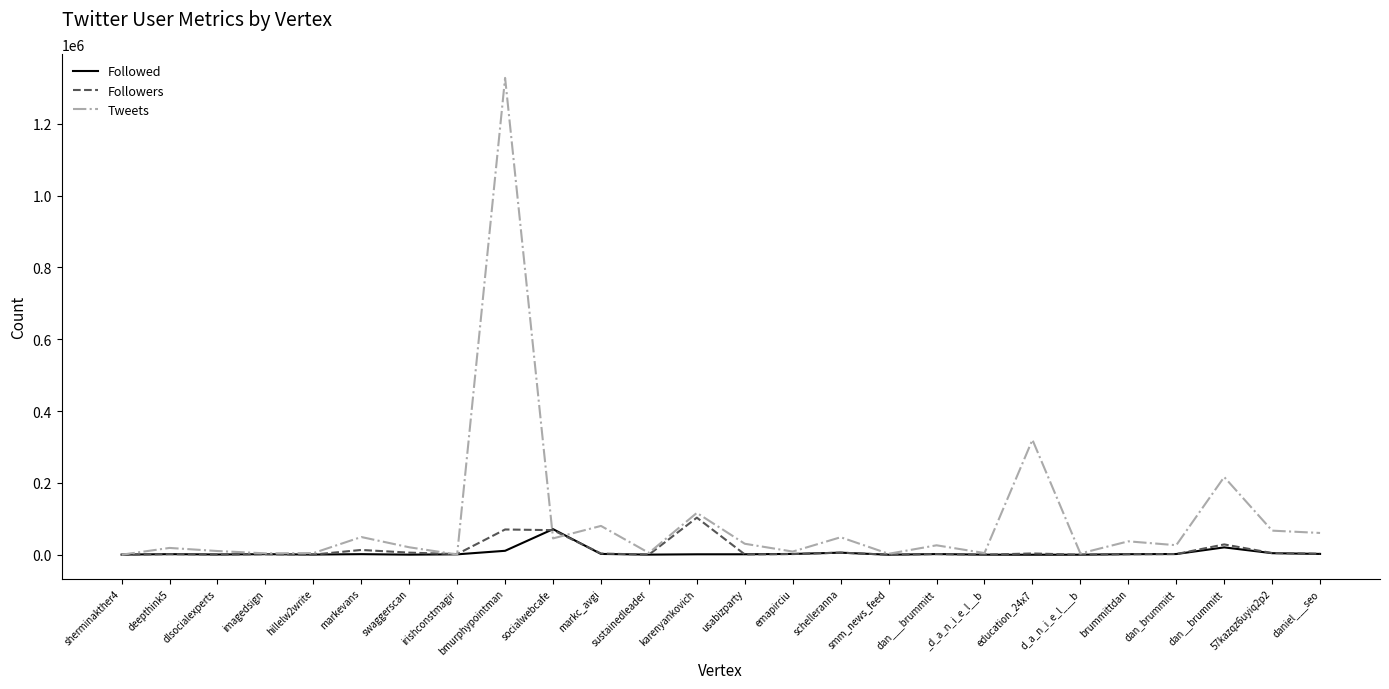

Which series has the largest total across all categories?

Tweets